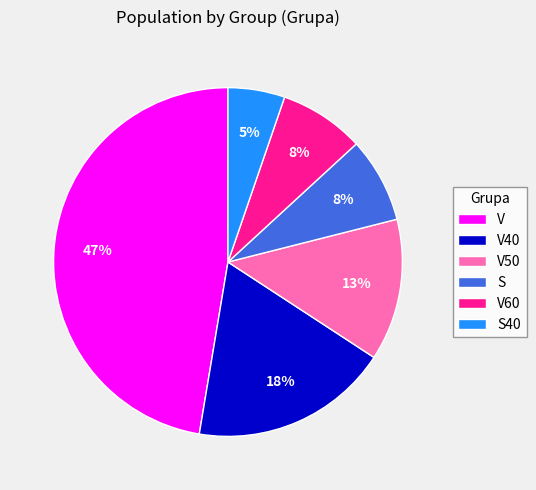

How many slices are in this pie chart?

6